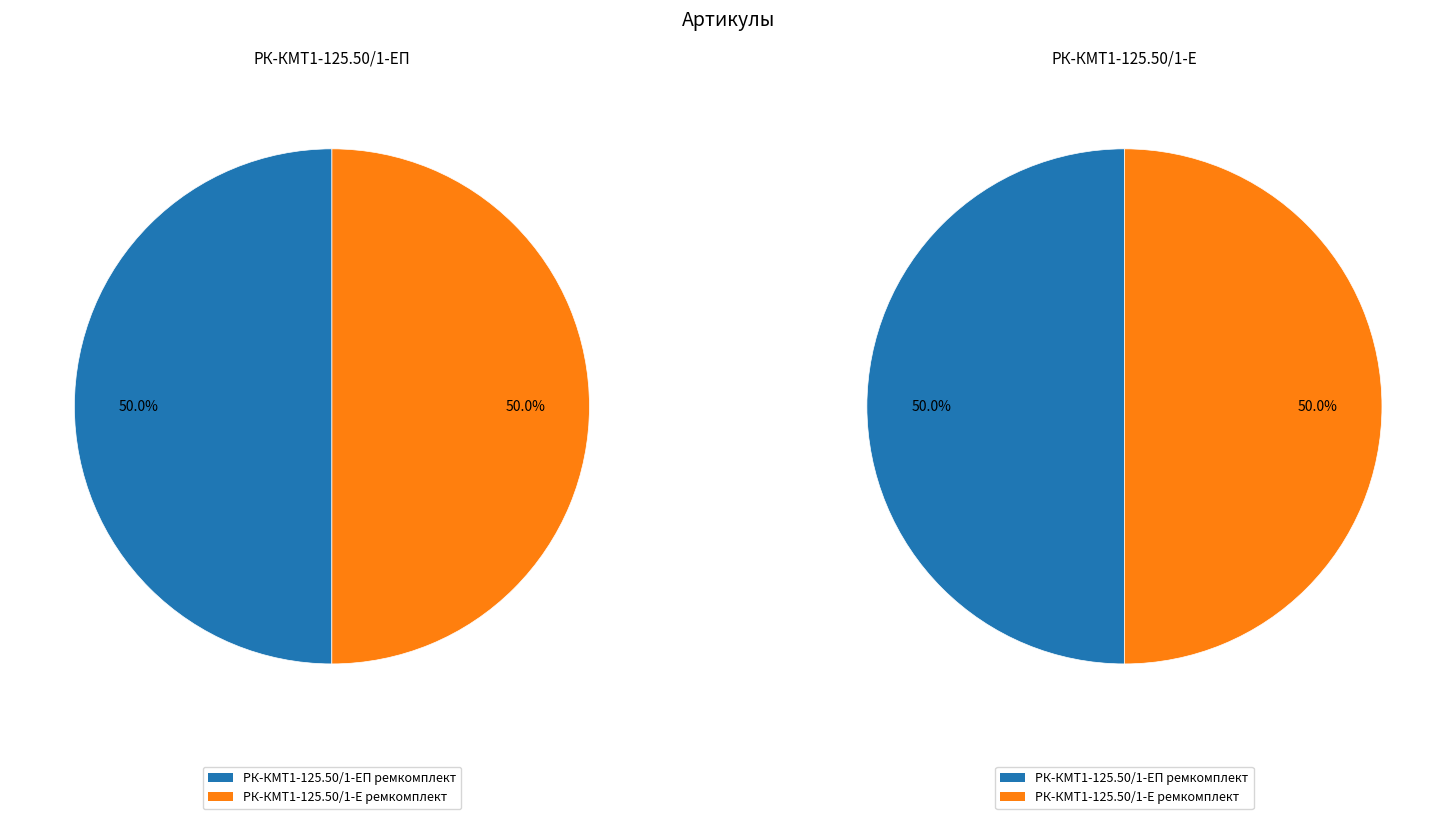

Which category has the biggest portion of the pie?

РК-КМТ1-125.50/1-Е ремкомплект